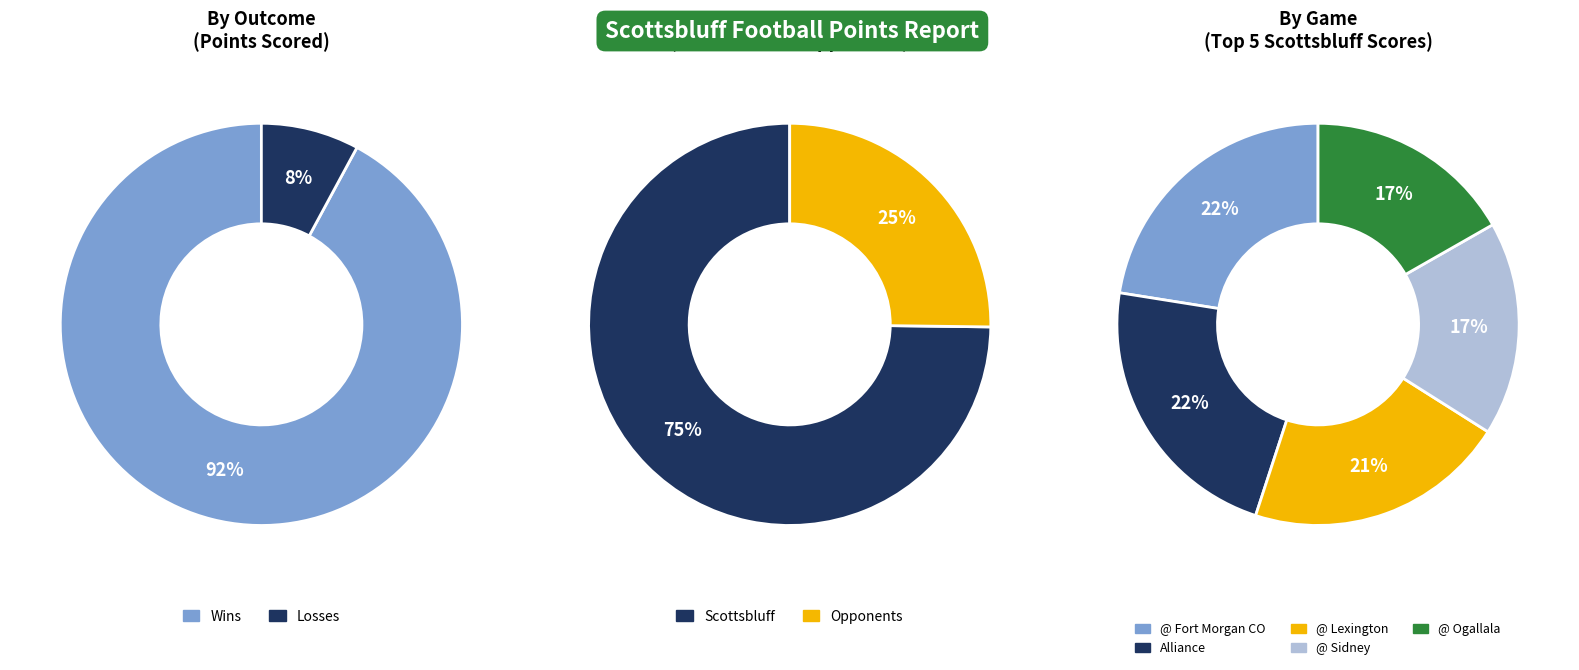

Which slice is the largest?

@ Fort Morgan CO